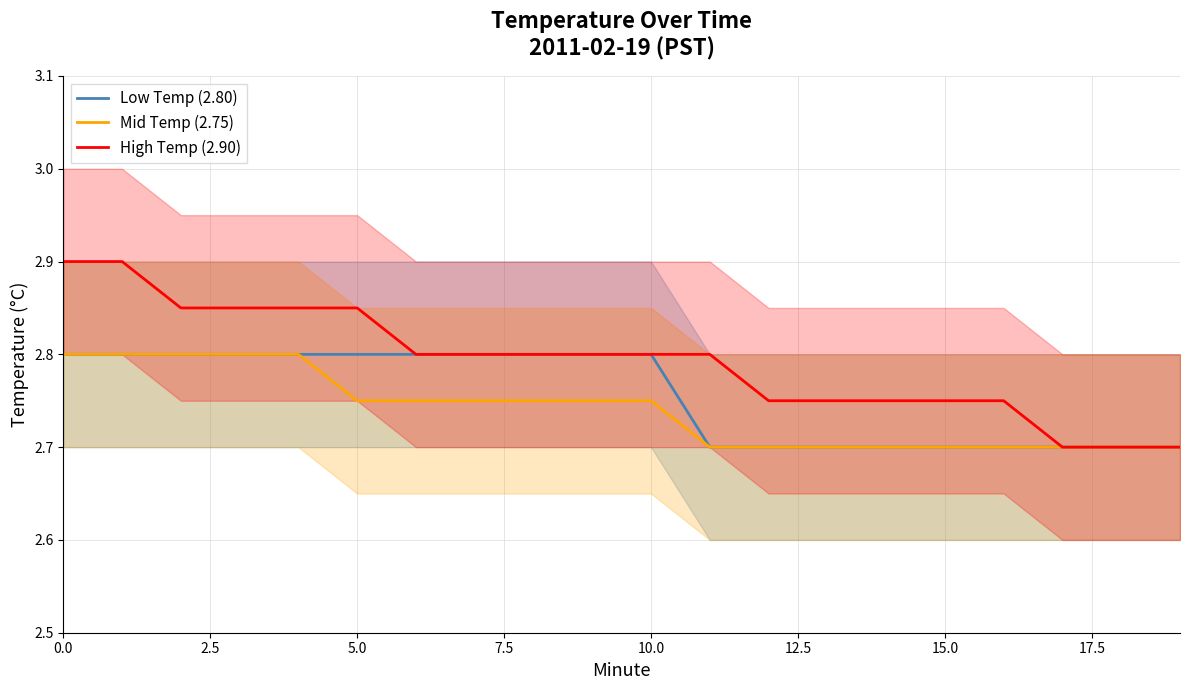

Is it true that Mid Temp (2.75) equals 2.7 at 15.0?

True